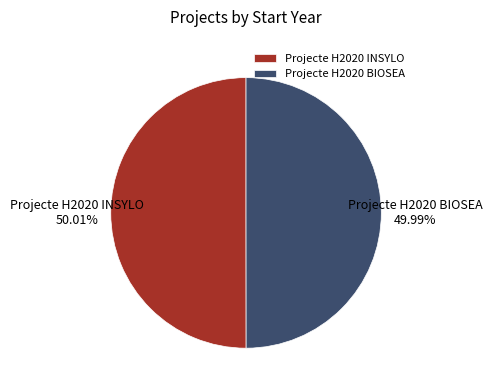

Is the sum of Projecte H2020 INSYLO and Projecte H2020 BIOSEA greater than half?

Yes